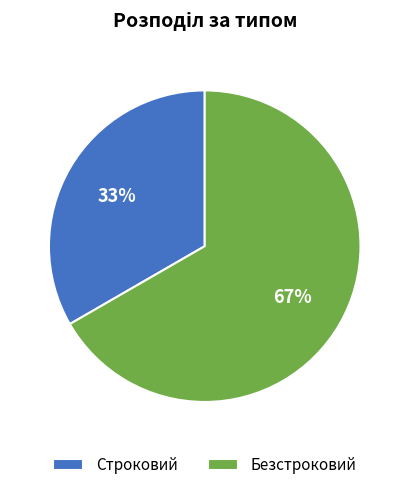

How many slices are in this pie chart?

2